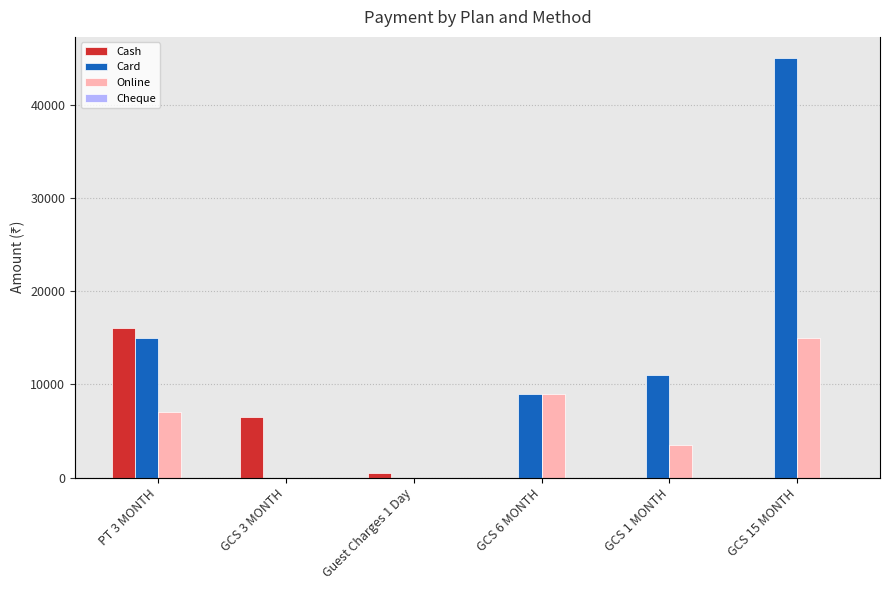

What is the sum of all Cash values?

23000